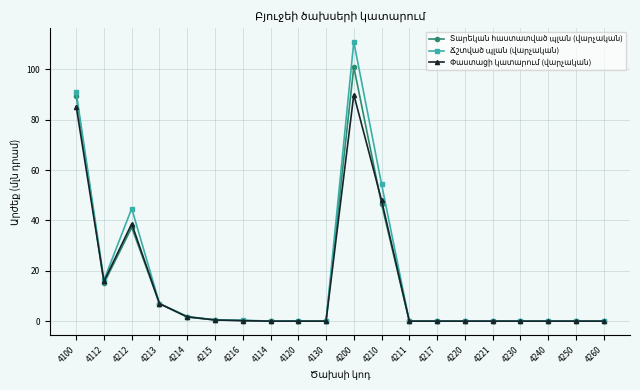

What is the label of the 9th point from the left?

4120